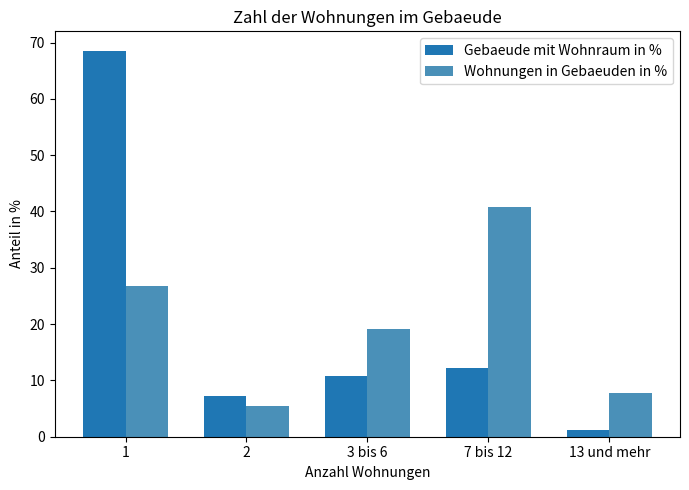

Which series has the largest range (max minus min)?

Gebaeude mit Wohnraum in %